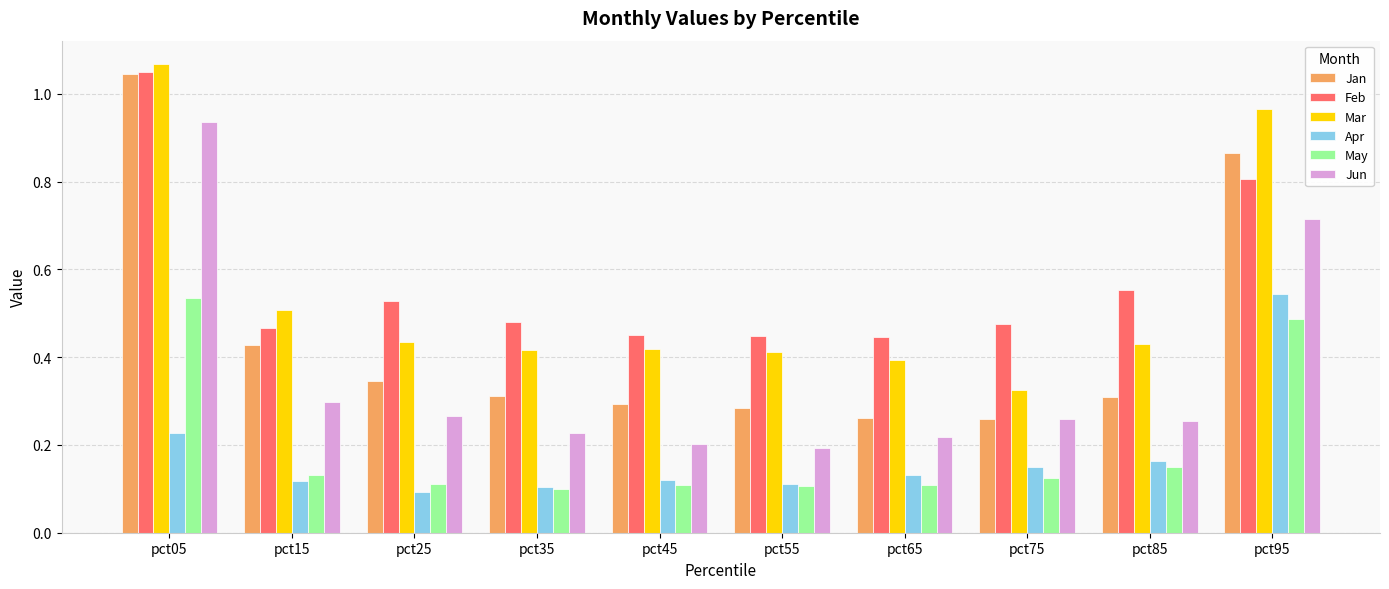

At how many categories does at least one series exceed 1?

1